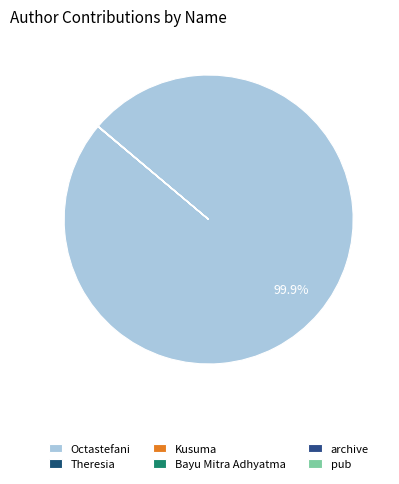

Which has a higher value, pub or Bayu Mitra Adhyatma?

Bayu Mitra Adhyatma